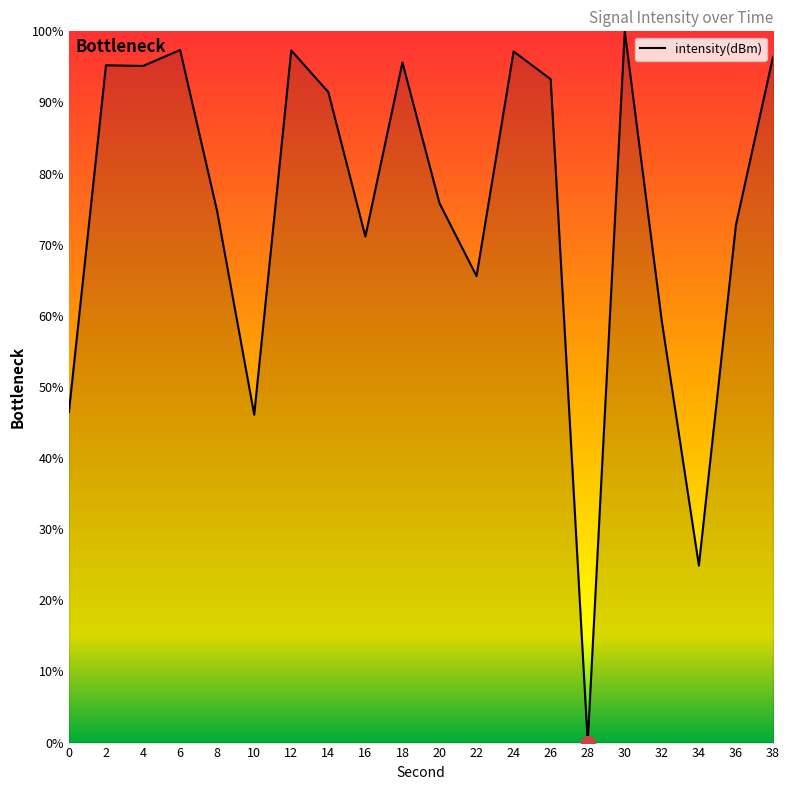

What is the approximate value at 16?

71.2